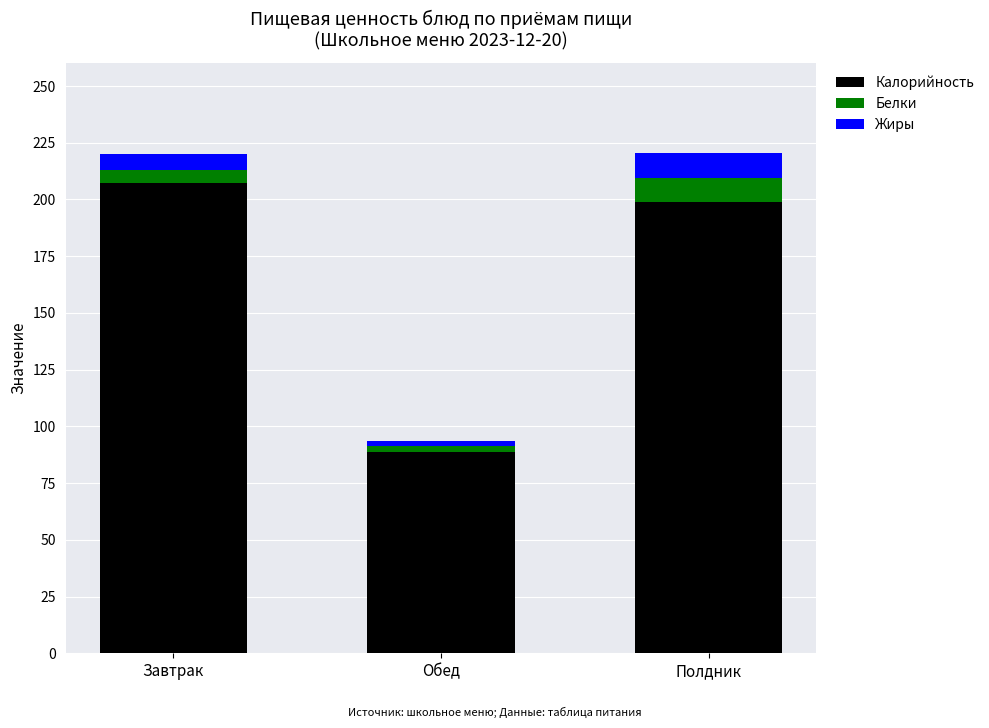

What is the lowest value of the Калорийность series?

88.8